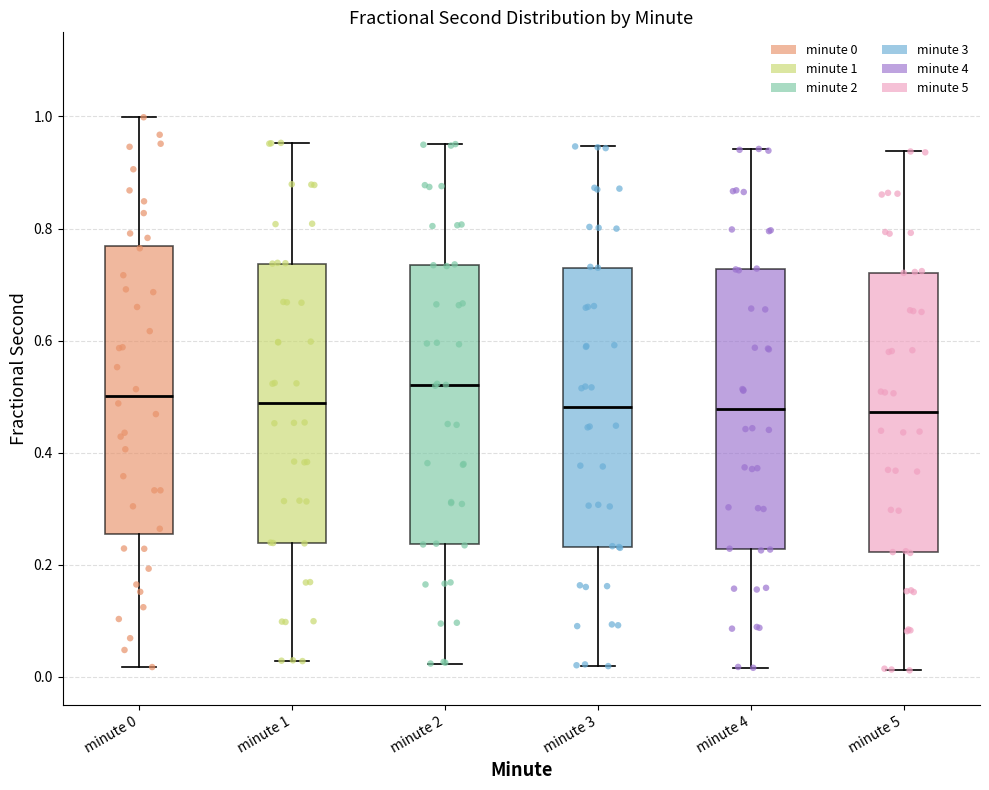

Reading left to right, read every box against the y-axis: the position of its median line, the range the box covers, and the ends of its whiskers. The values are not printed on the chart, so give them approximately, as read against the axis.

minute 0: median 0.50, box 0.26 to 0.76, whiskers 0.02 to 1.00
minute 1: median 0.48, box 0.24 to 0.74, whiskers 0.02 to 0.96
minute 2: median 0.52, box 0.24 to 0.74, whiskers 0.02 to 0.96
minute 3: median 0.48, box 0.24 to 0.74, whiskers 0.02 to 0.94
minute 4: median 0.48, box 0.22 to 0.72, whiskers 0.02 to 0.94
minute 5: median 0.48, box 0.22 to 0.72, whiskers 0.02 to 0.94